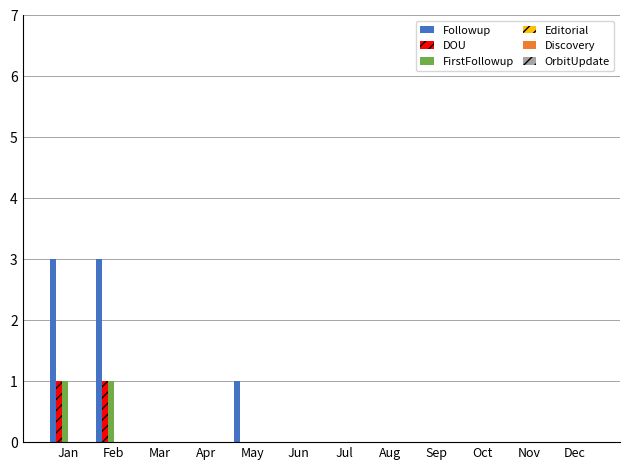

Which series has the largest total across all categories?

Followup